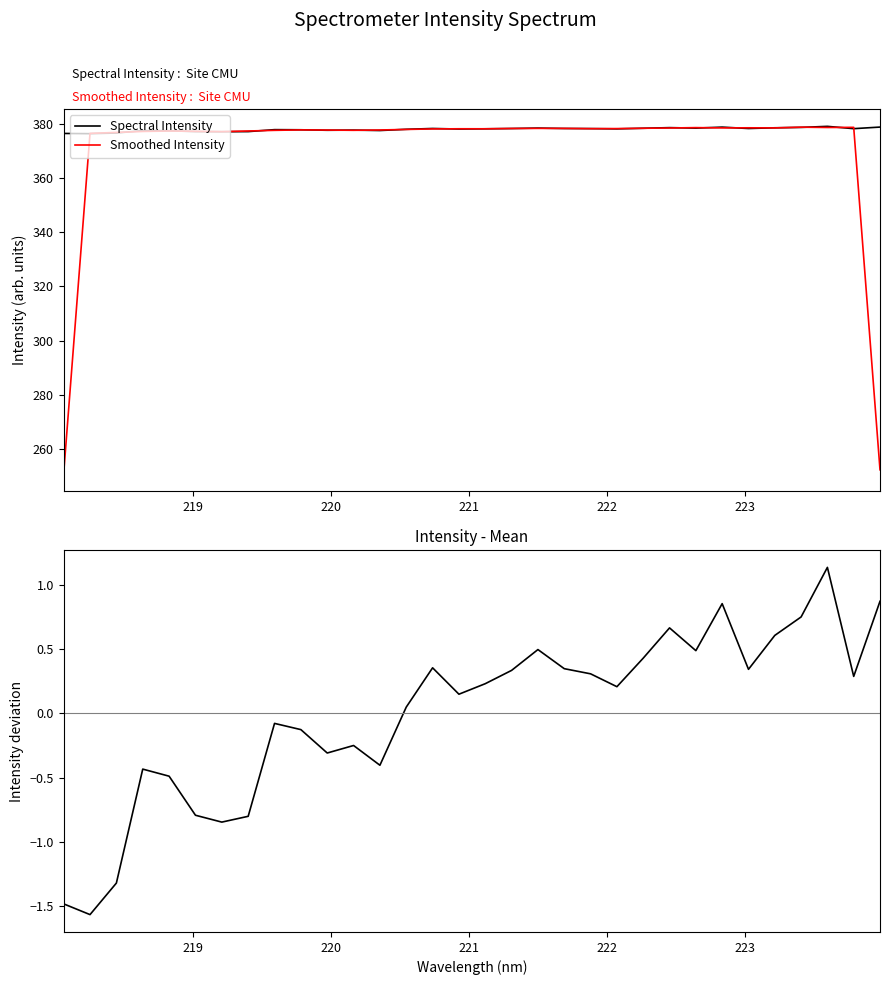

What is the minimum value for Smoothed Intensity?

250.9